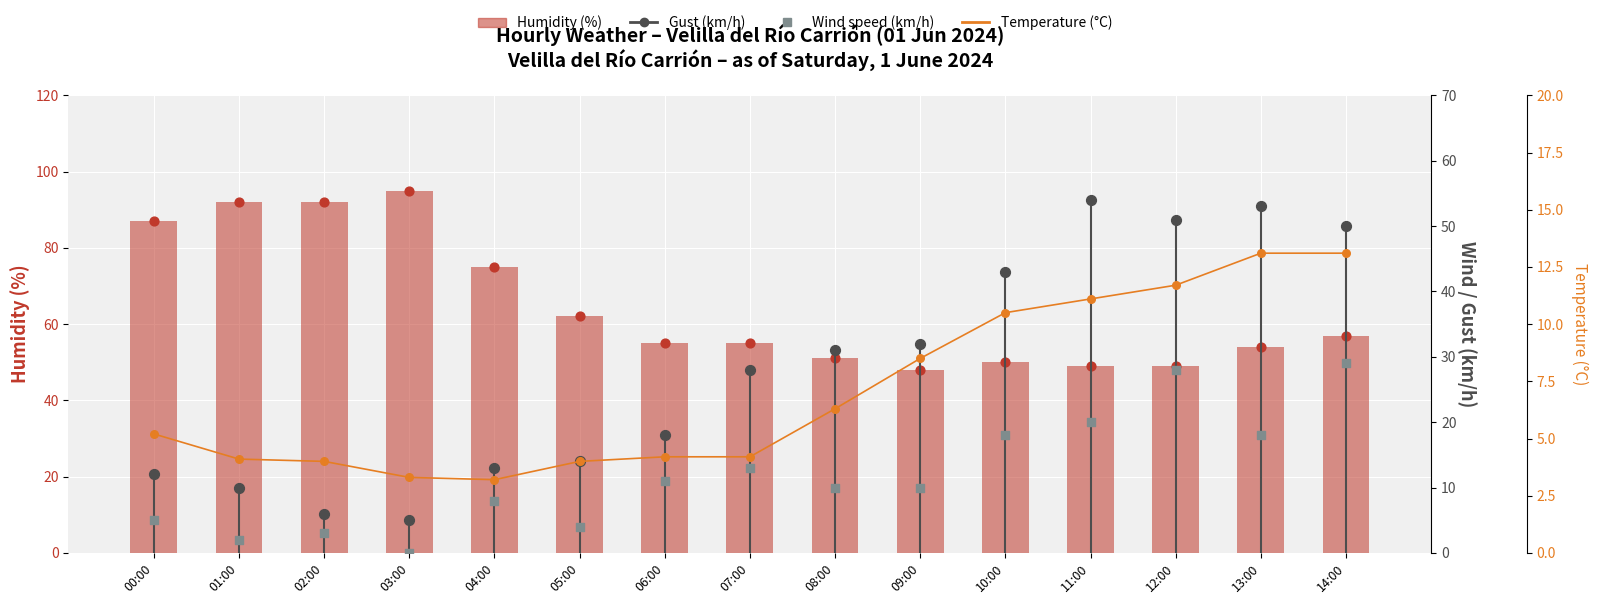

Which series contains the lowest Y value?

Wind speed (km/h)